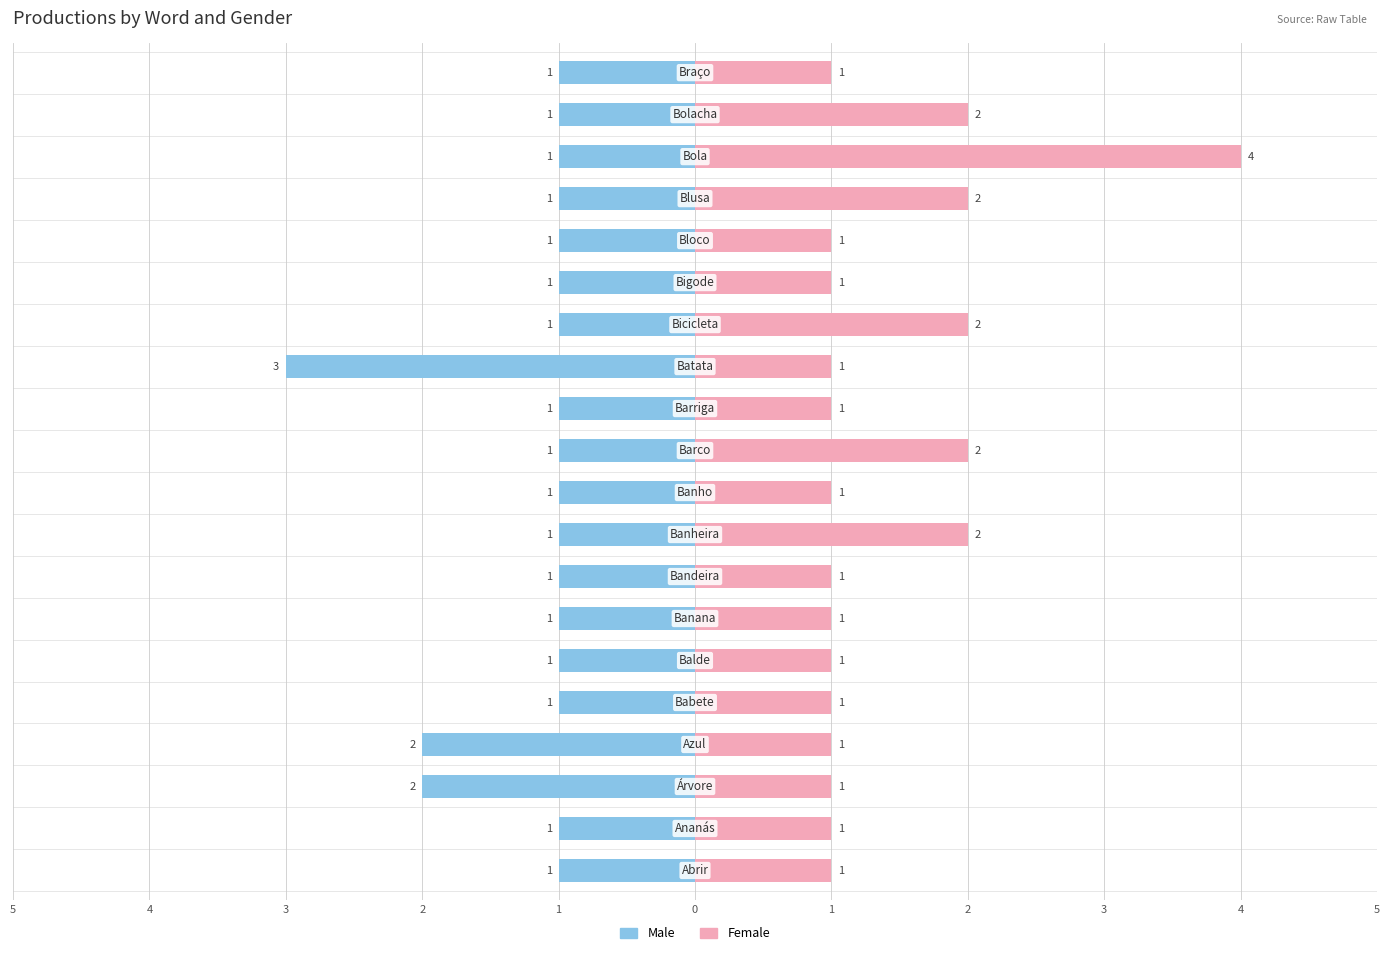

Which series has the largest total across all categories?

Female